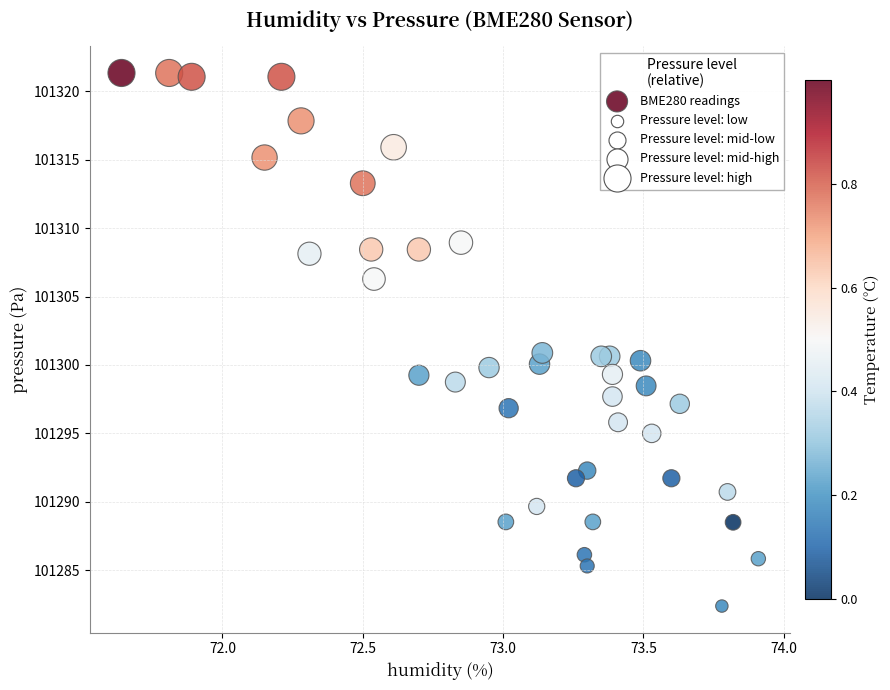

What is the range of X values (max minus min)?

2.3